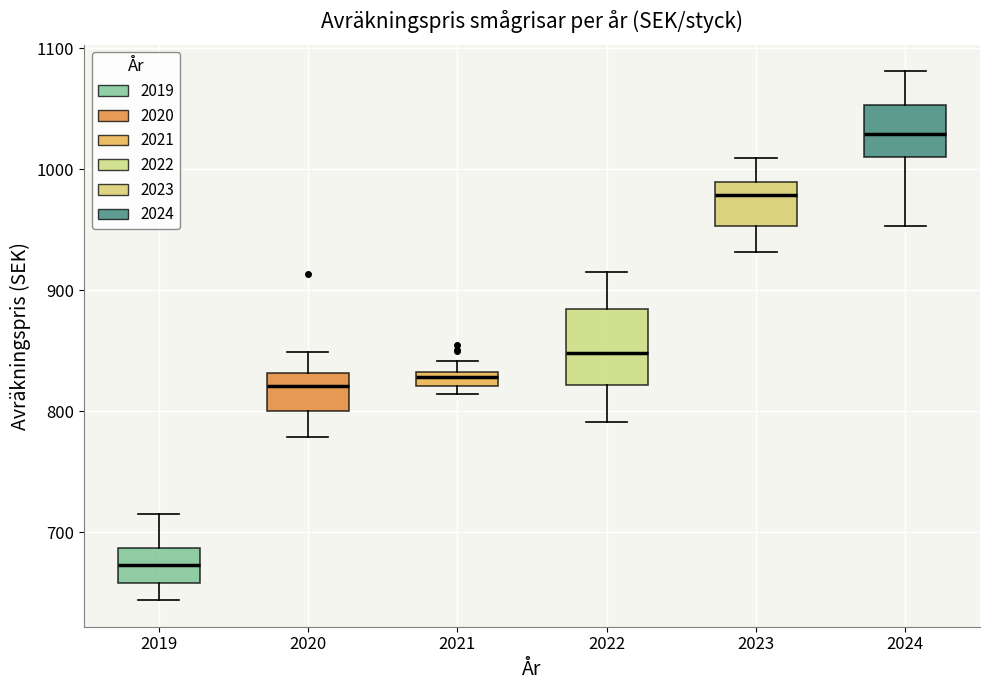

Where does the median line of the box at x = 2023 sit on the y-axis? The values are not printed on the chart, so give them approximately, as read against the axis.

980